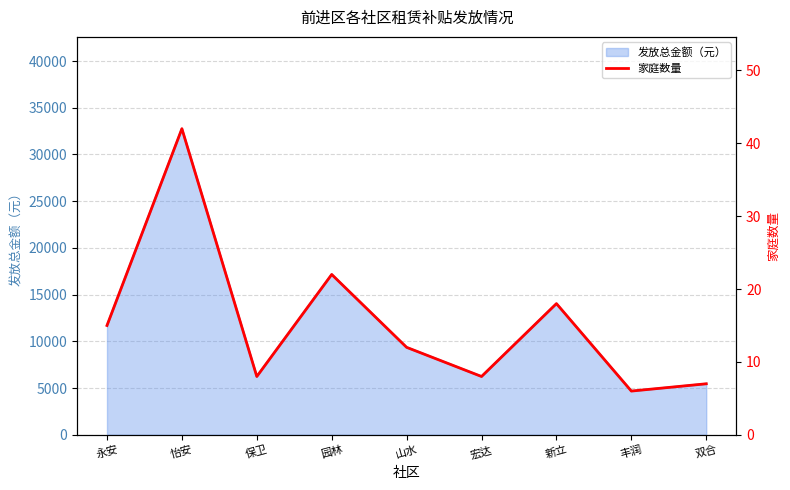

What is the value of the 7th point from the left?

18